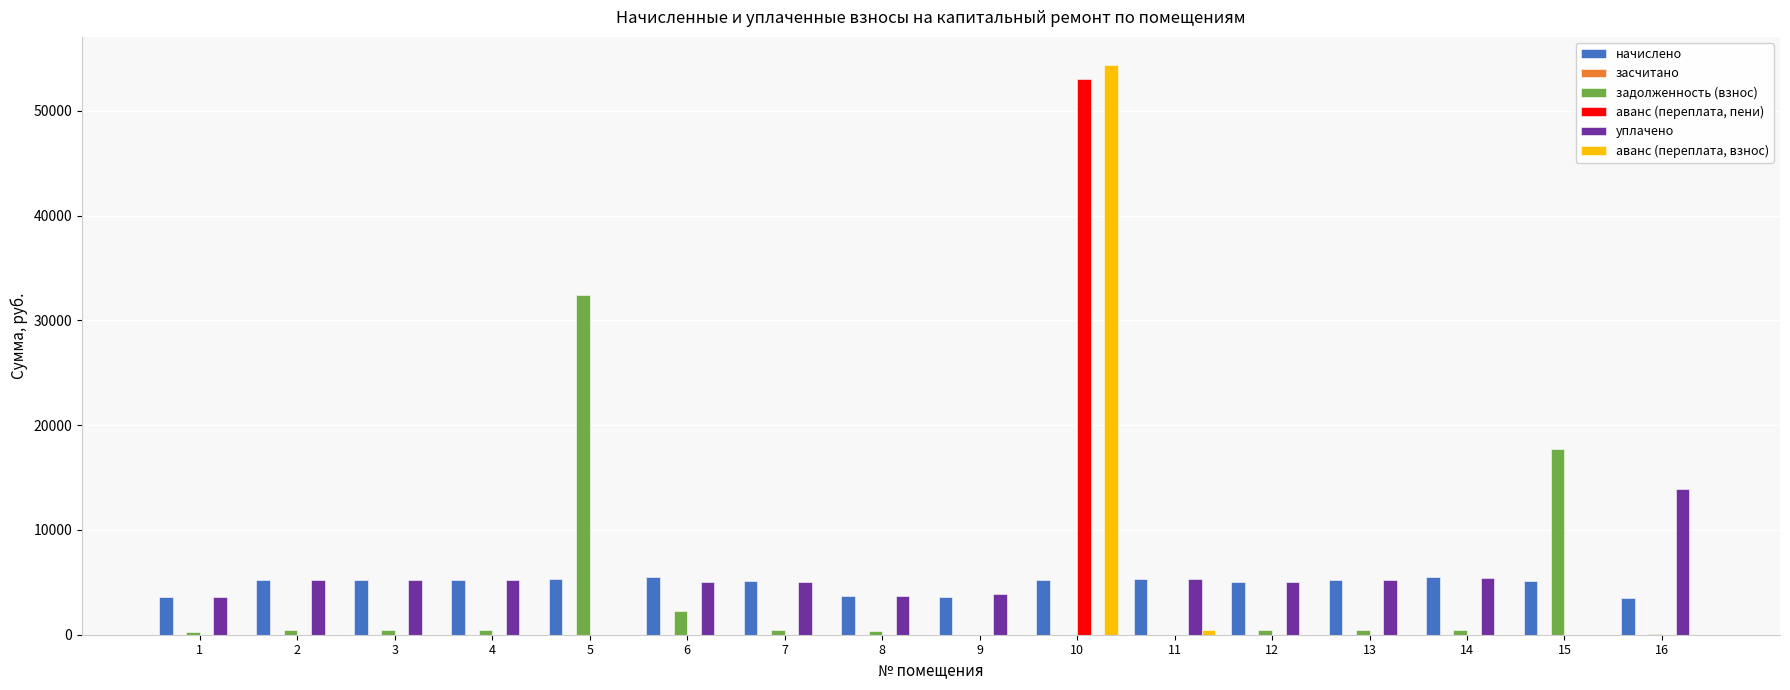

What value does the уплачено series have at 14?

5448.0